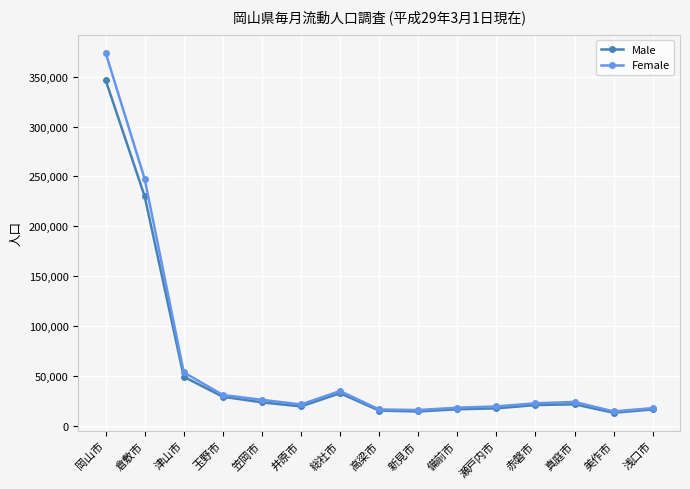

What is the label of the 12th point from the left?

赤磐市